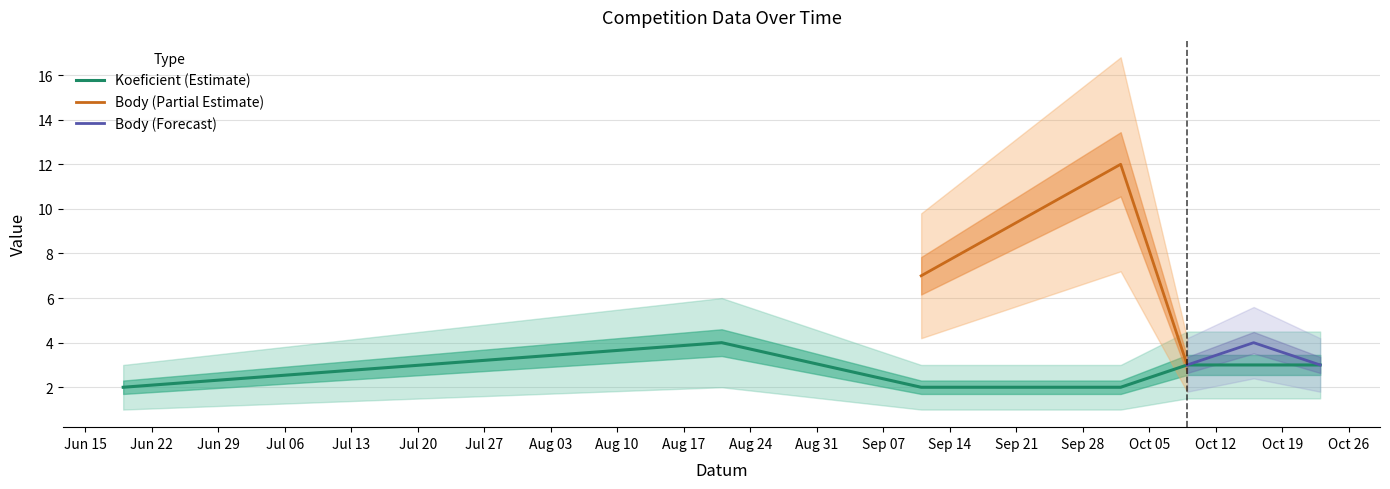

What is the sum of the values at 2021-09-11 and 2021-10-23?

5